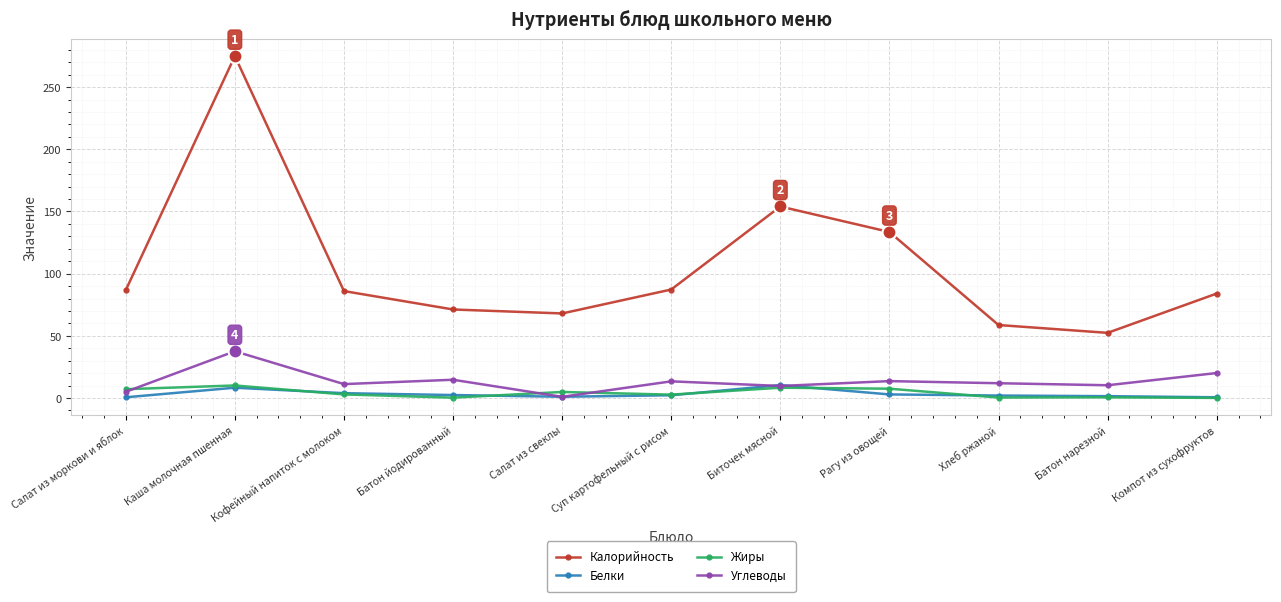

How many series are shown in this chart?

4